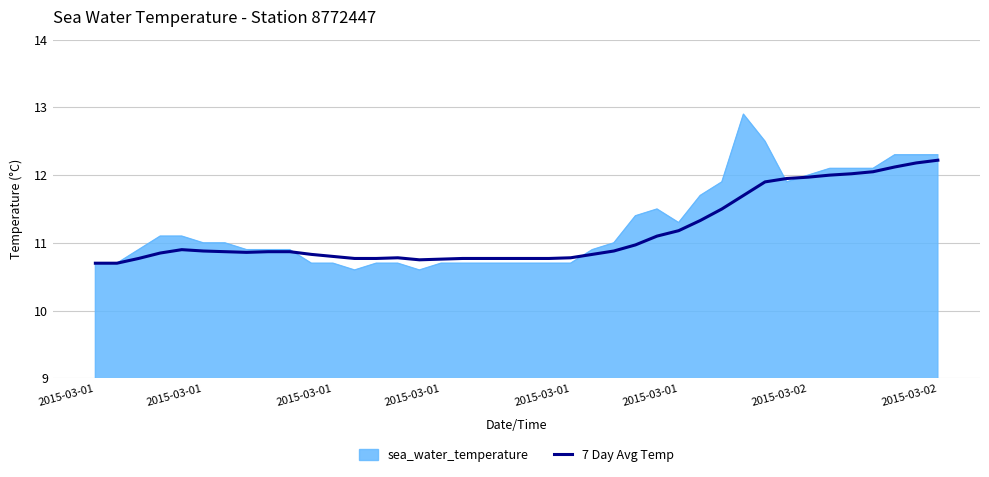

Rank the series by their maximum value, from highest to lowest.

sea_water_temperature, 7 Day Avg Temp